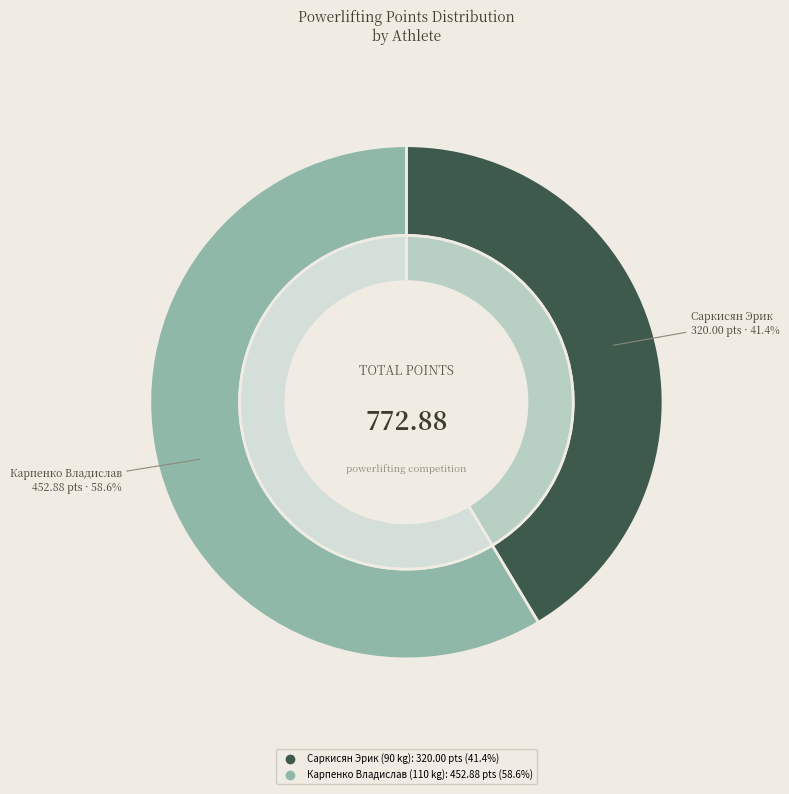

The Карпенко Владислав slice represents 49% of the pie. True or false?

False